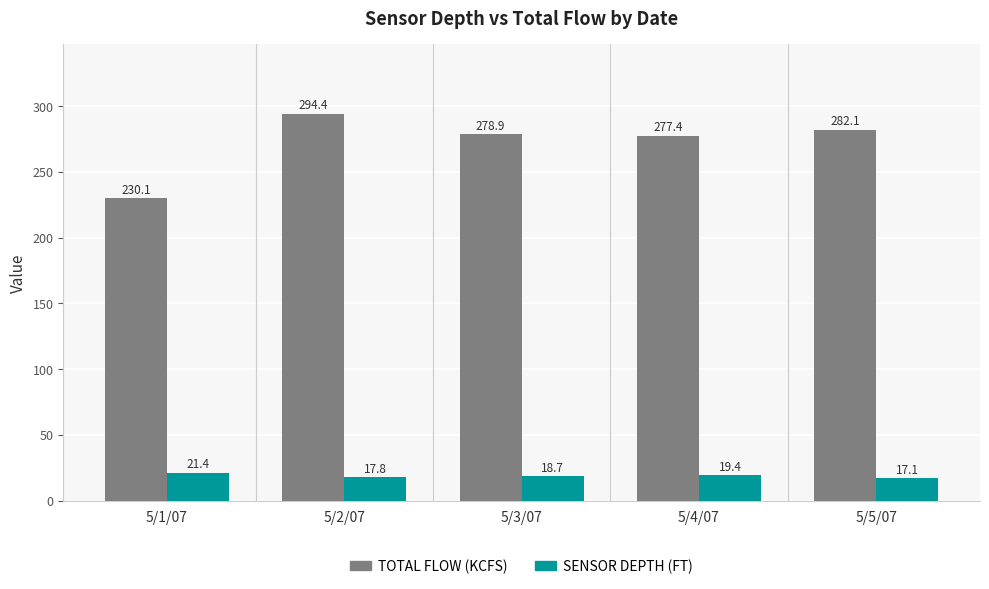

What is the label of the 1st bar from the left?

5/1/07